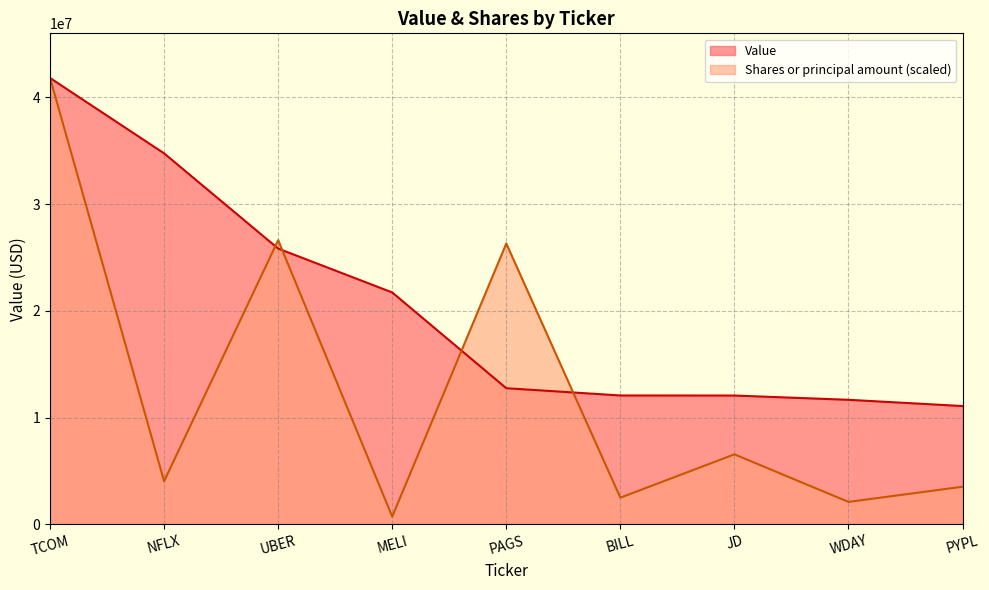

Where does the Shares or principal amount series first go above 4031942?

TCOM